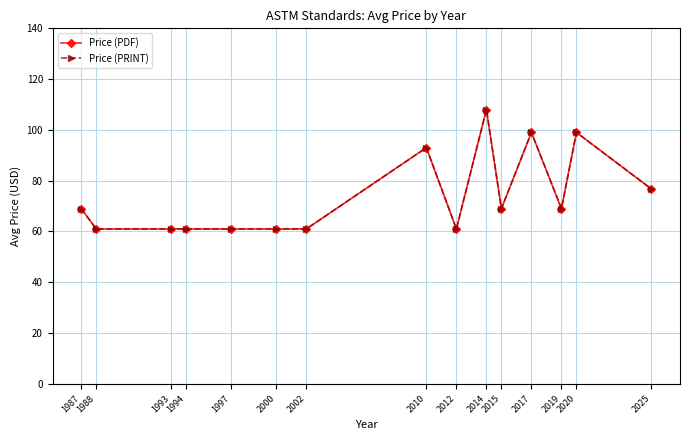

At which label does Price (PDF) first exceed 69?

2010